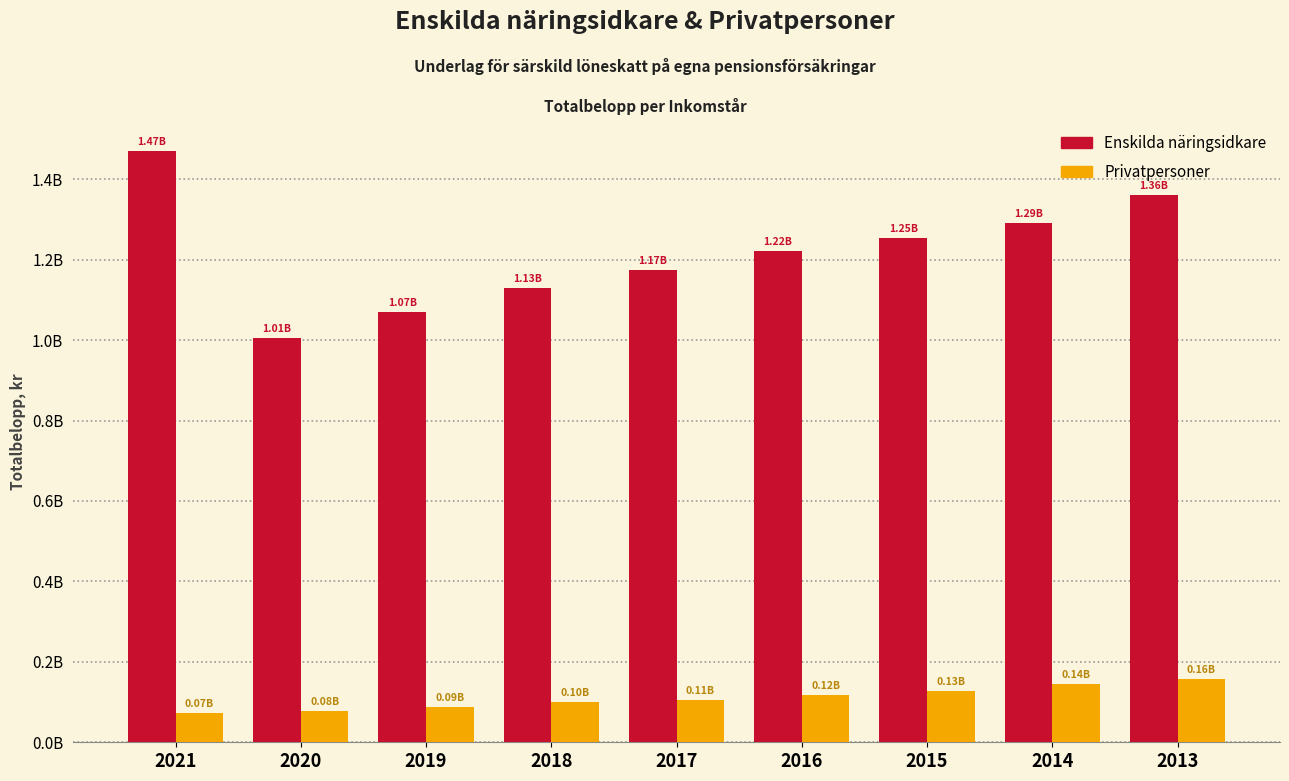

Are the bars horizontal?

No